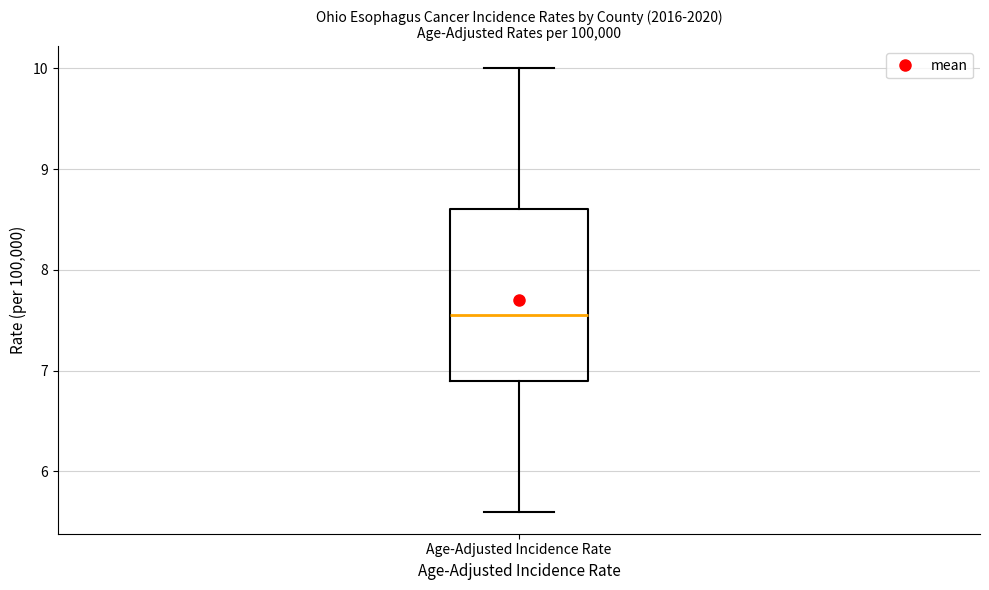

Where does the lower whisker of the box for Age-Adjusted Incidence Rate end on the y-axis? The values are not printed on the chart, so give them approximately, as read against the axis.

5.6